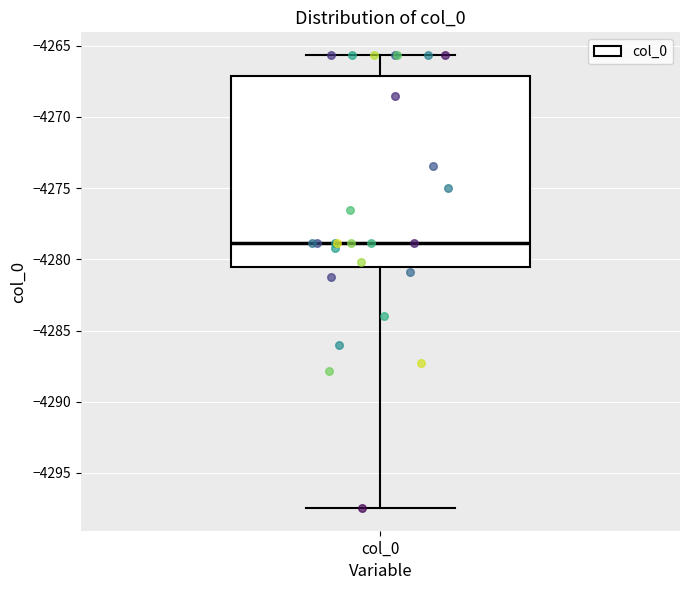

Read this box plot against the y-axis: the position of the median line, the range covered by the box, and the ends of both whiskers. The values are not printed on the chart, so give them approximately, as read against the axis.

median -4279.0, box -4280.5 to -4267.0, whiskers -4297.5 to -4265.5